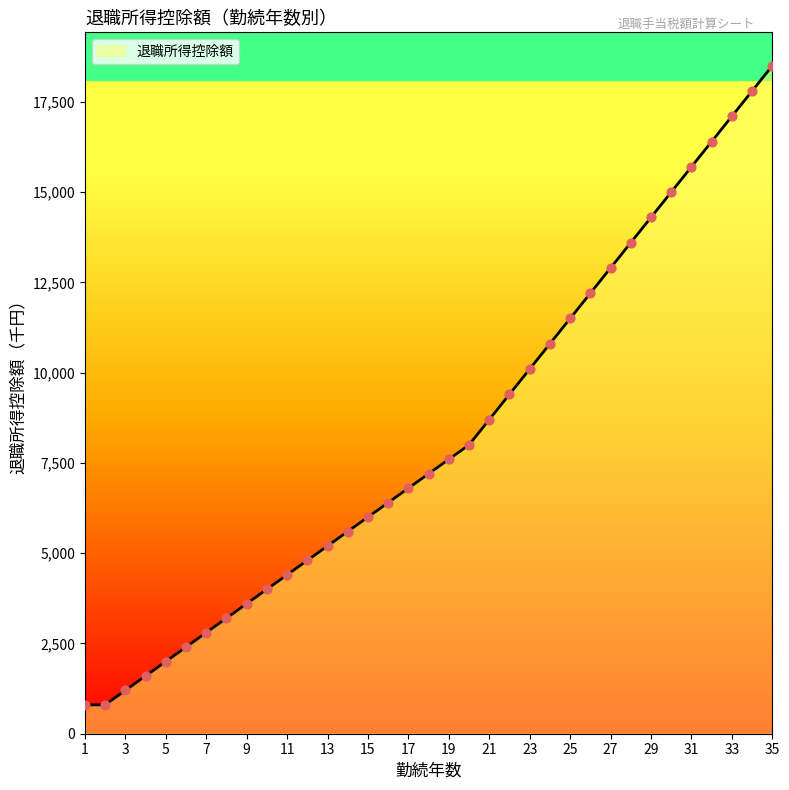

What is the difference between the maximum and minimum values?

17700